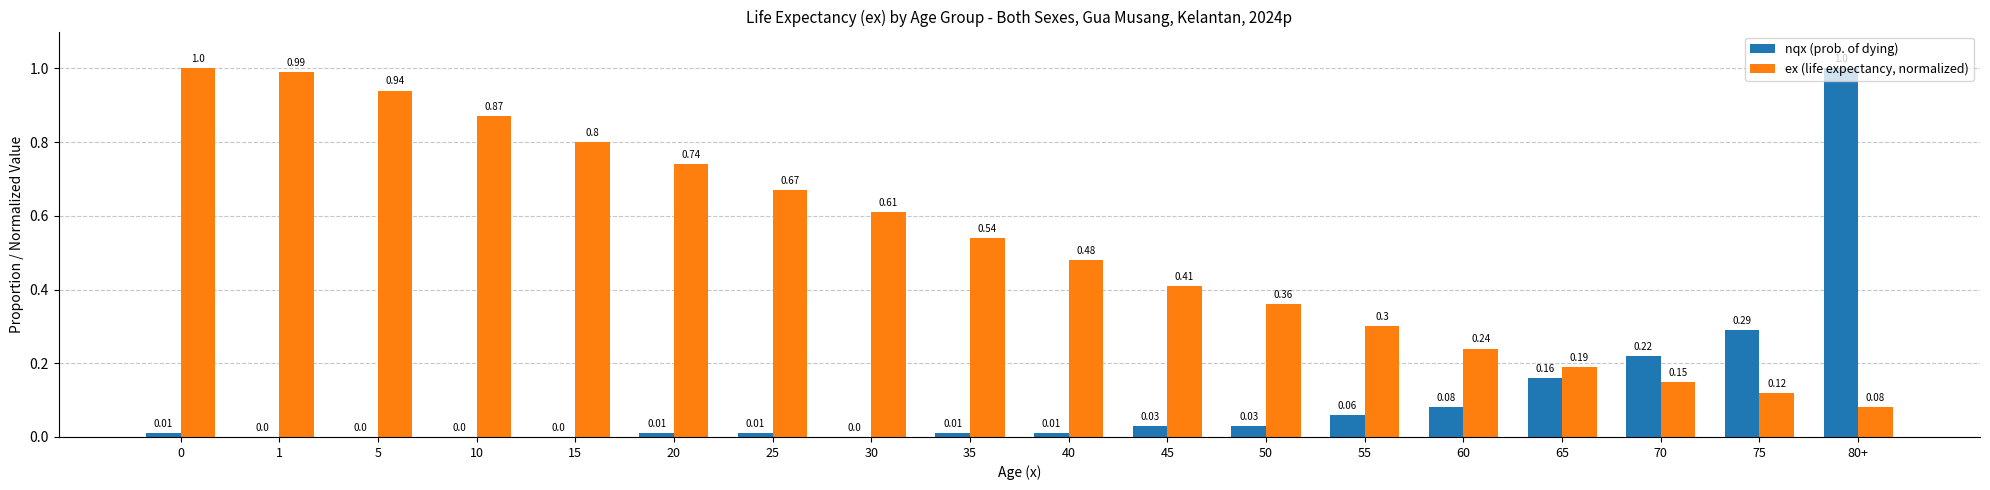

Which series changed the most between 5 and 60?

ex (life expectancy, normalized)